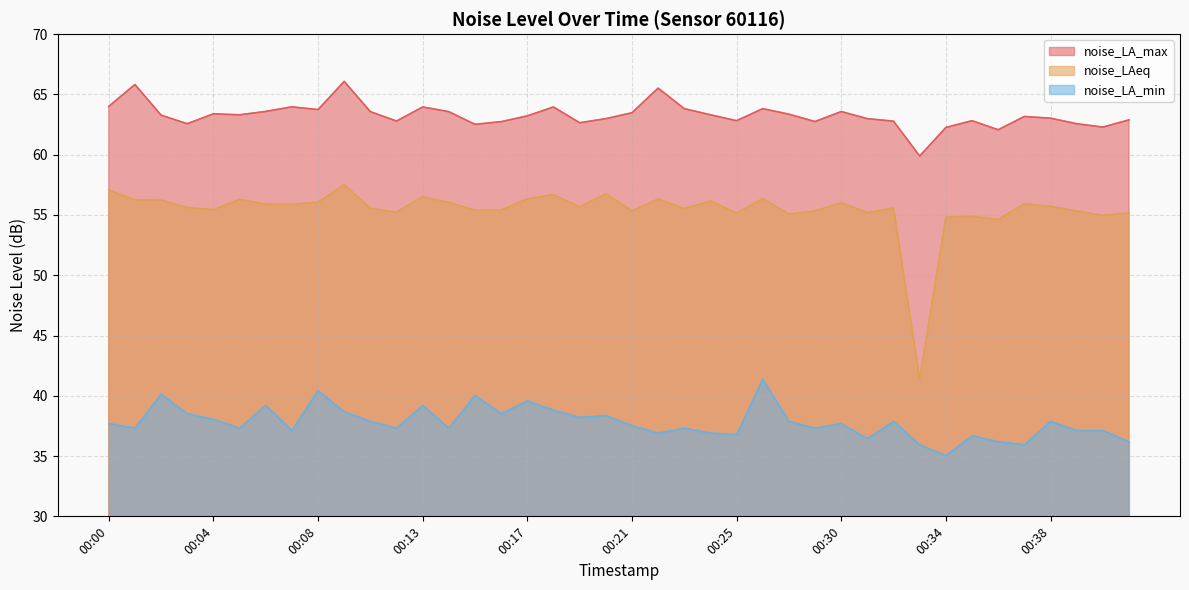

Which category has the lowest value in the noise_LAeq series?

00:33